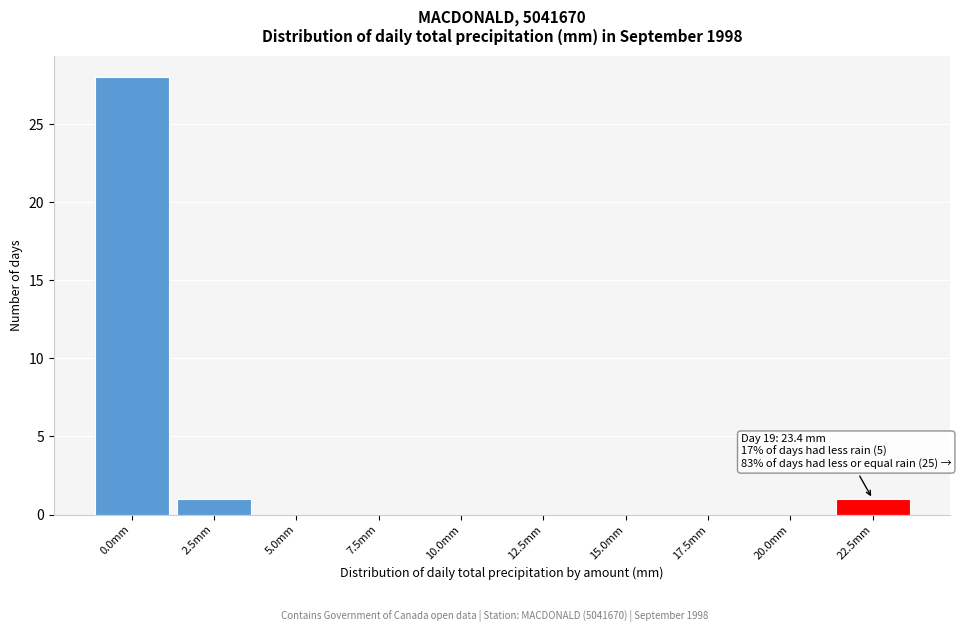

Reading right to left, list all the values displayed in this chart.

22.5mm=1	20.0mm=0	17.5mm=0	15.0mm=0	12.5mm=0	10.0mm=0	7.5mm=0	5.0mm=0	2.5mm=1	0.0mm=28